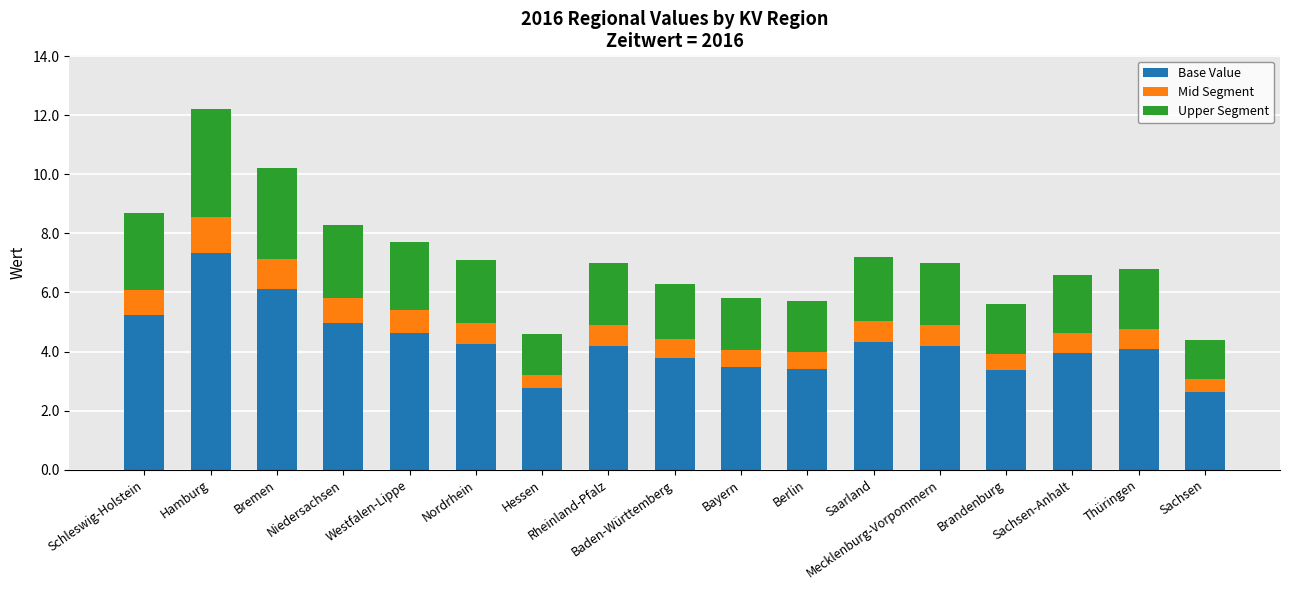

True or false: Base Value has a value of 2.5 at Sachsen-Anhalt.

False